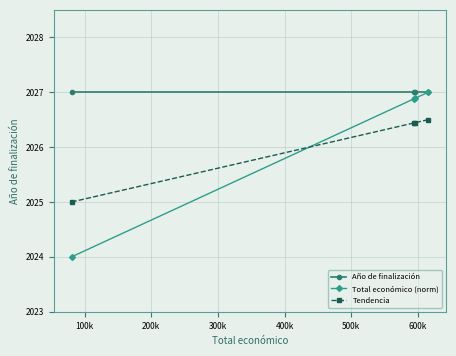

True or false: Año de finalización has more than 2 interior local peaks.

False